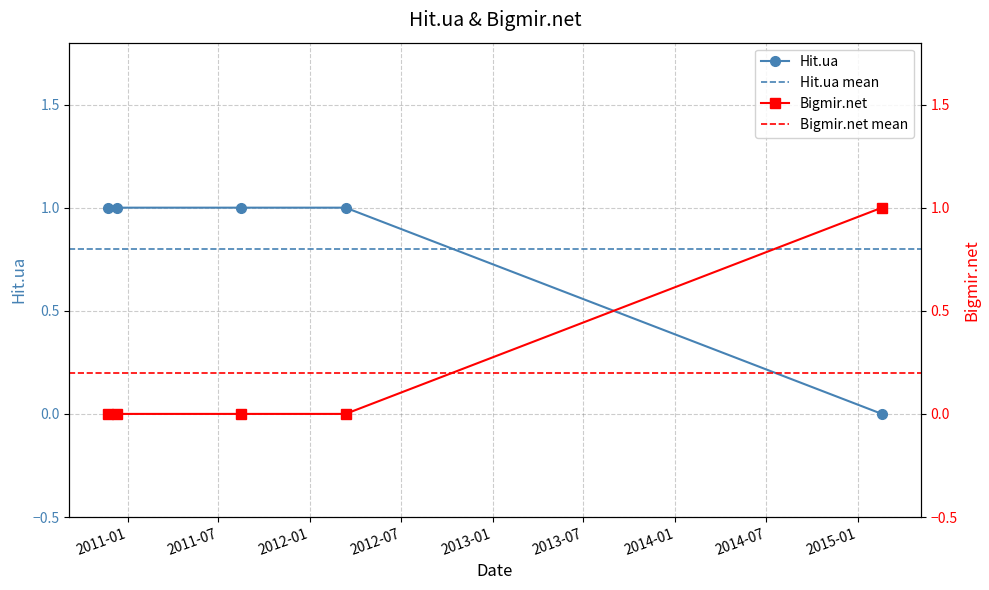

Is it true that Hit.ua equals 1 at 2010-12-10?

True